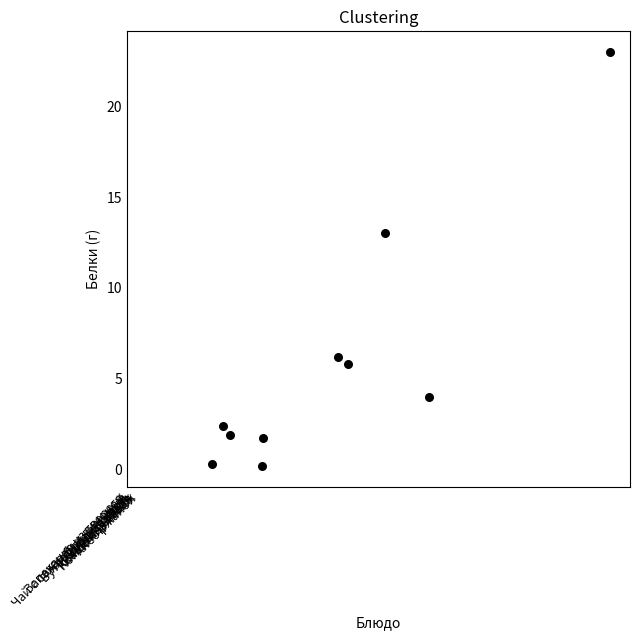

What Y value in the scatter plot is closest to 11?

13.0